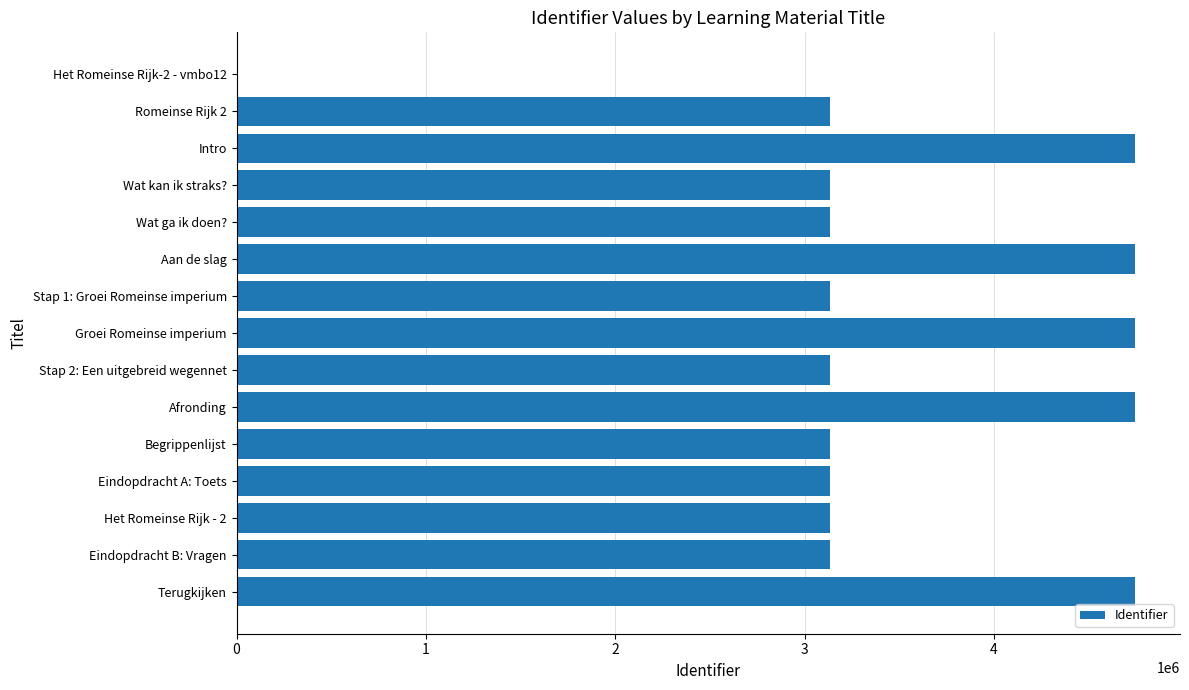

Which has a higher value, Het Romeinse Rijk - 2 or Afronding?

Afronding